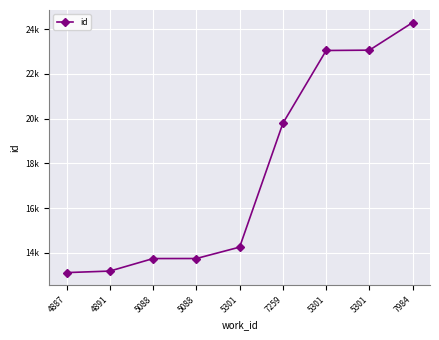

Reading left to right, transcribe all the data shown in this chart.

13112	13180	13740	13742	14252	19793	23049	23064	24301